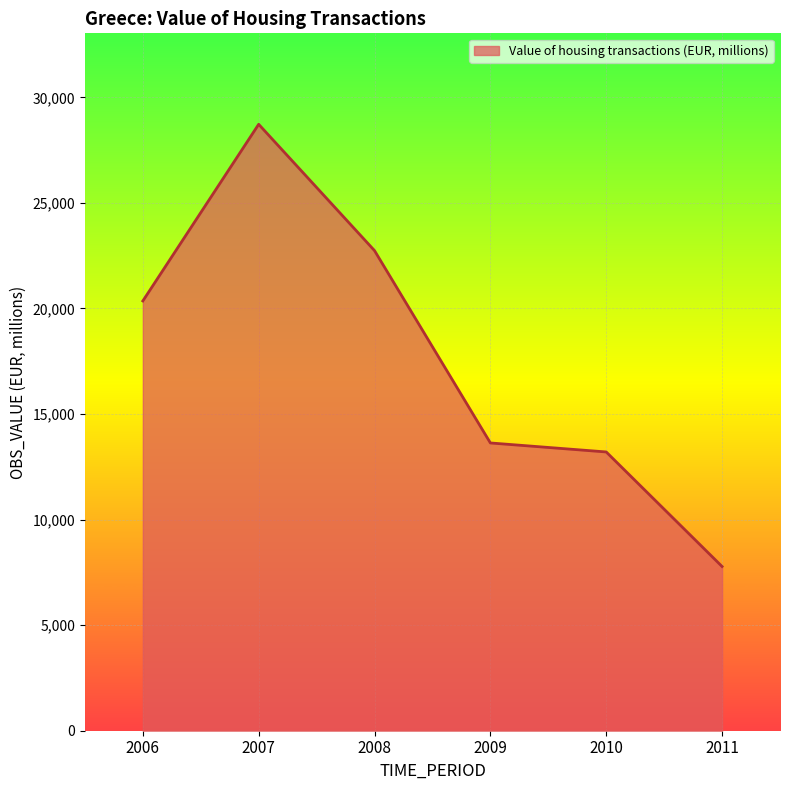

What is the sum of all values?

106436.8